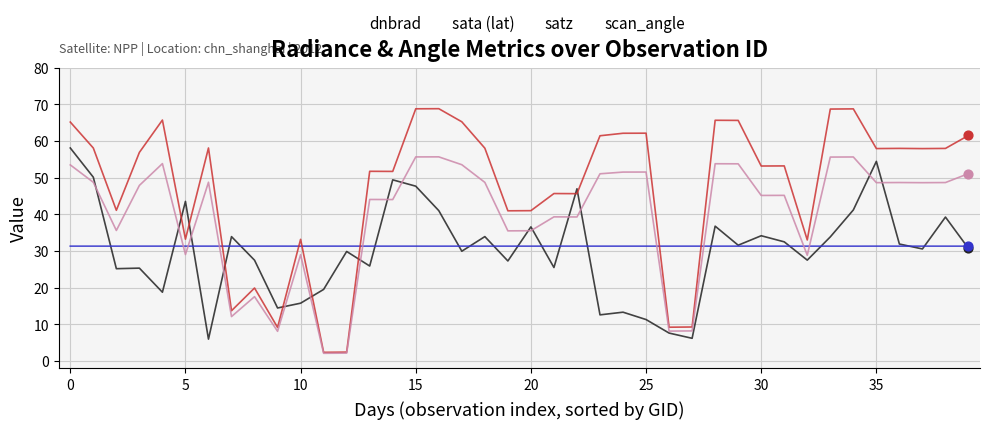

Which series has the widest spread of values?

satz